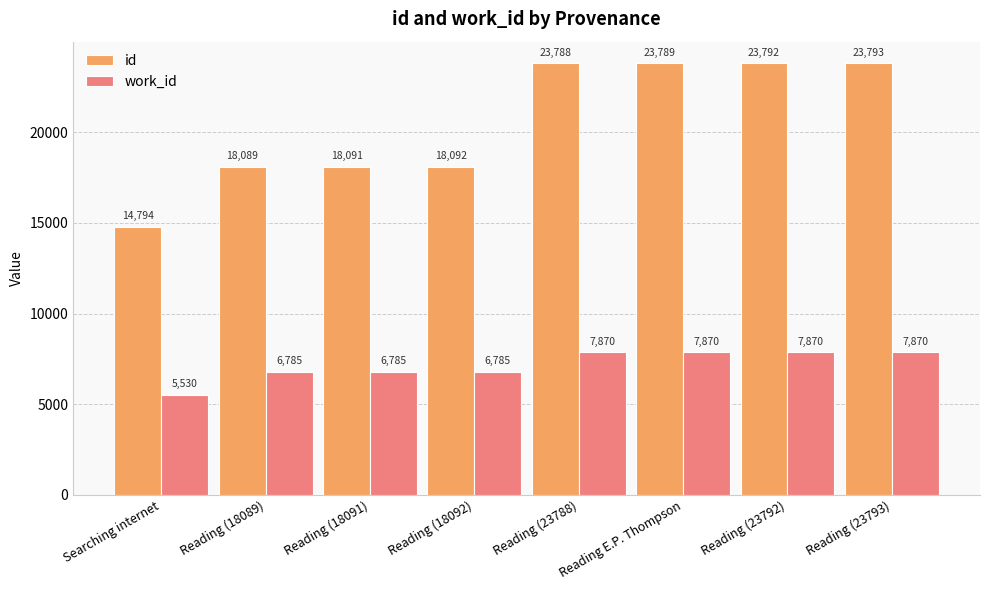

Rank the series by their maximum value, from lowest to highest.

work_id, id